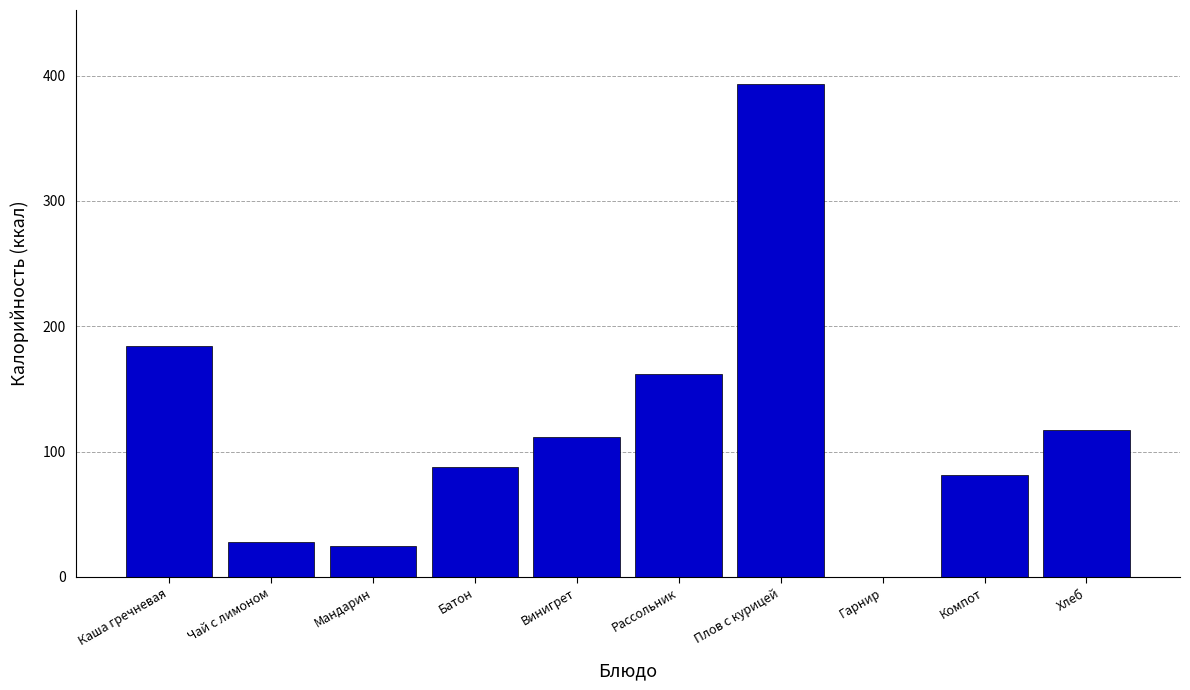

Reading left to right, what are all the values shown in this chart?

Каша гречневая=184.4	Чай с лимоном=27.9	Мандарин=24.5	Батон=88.0	Винигрет=111.9	Рассольник=161.7	Плов с курицей=393.4	Гарнир=0.0	Компот=81.0	Хлеб=117.4